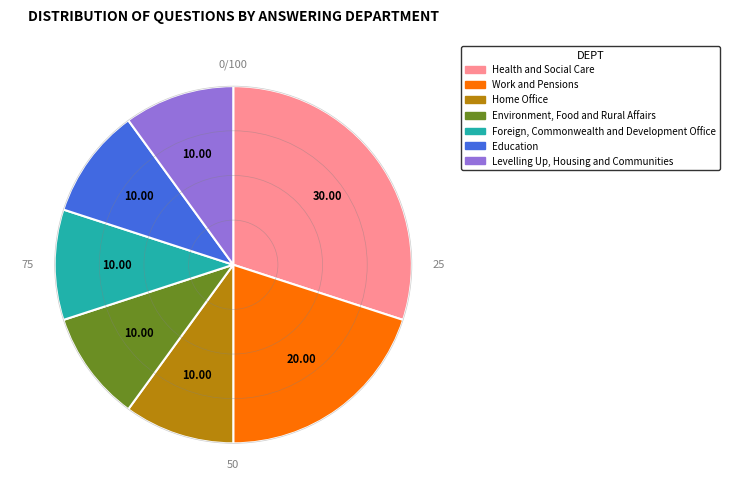

Is Foreign, Commonwealth and Development Office the majority of the pie?

No